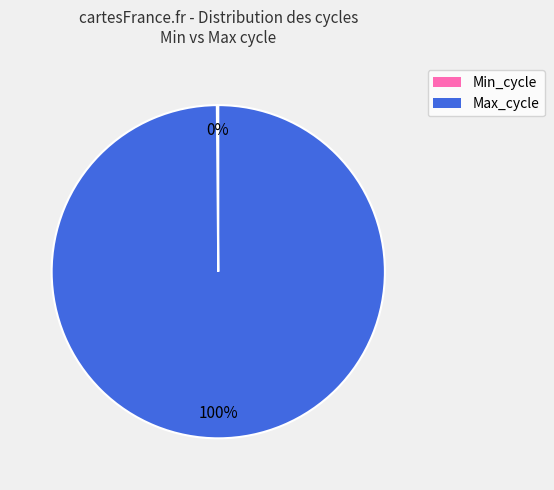

To the nearest percent, what is the difference between the largest and smallest slice percentages?

100%